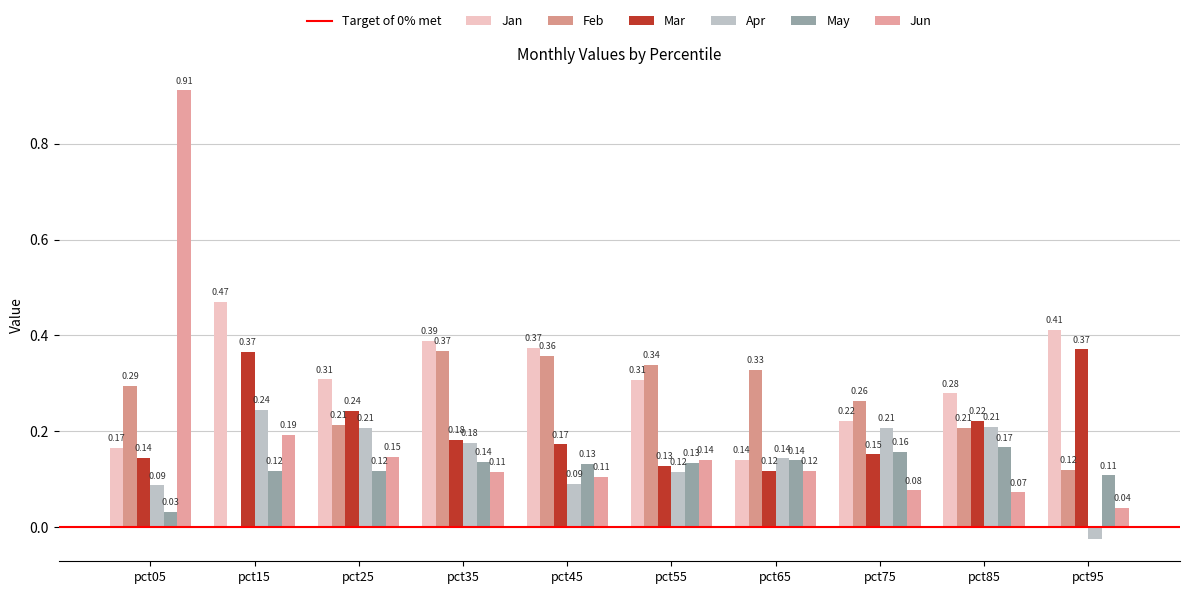

What is the value of the Mar bar at the 5th from the left?

0.2